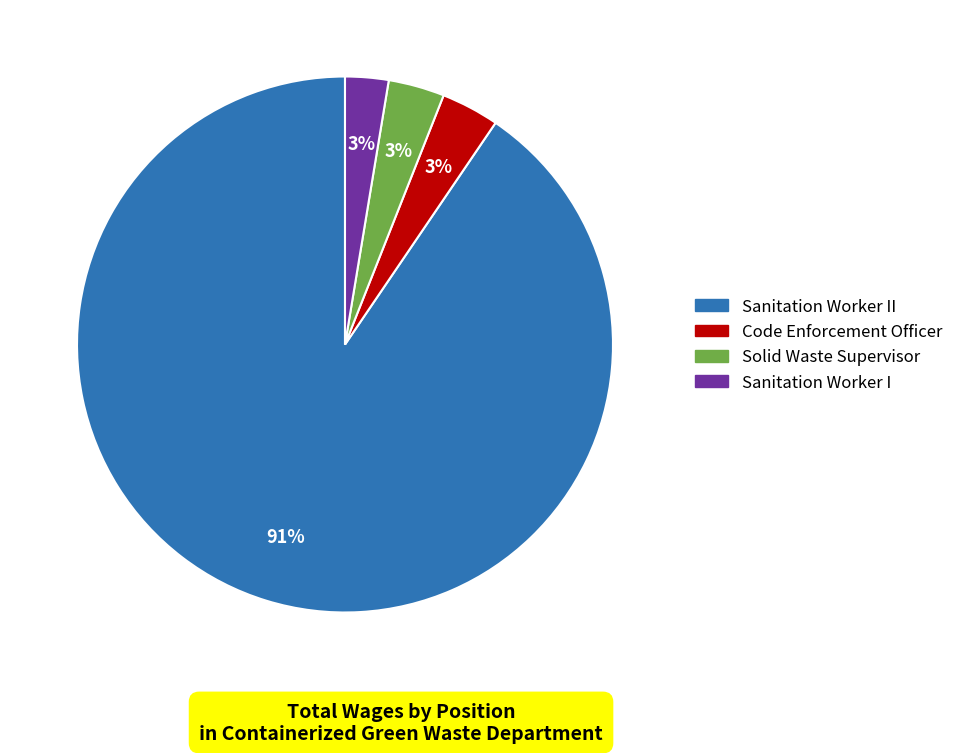

Is there any slice that represents more than half of the pie?

Yes